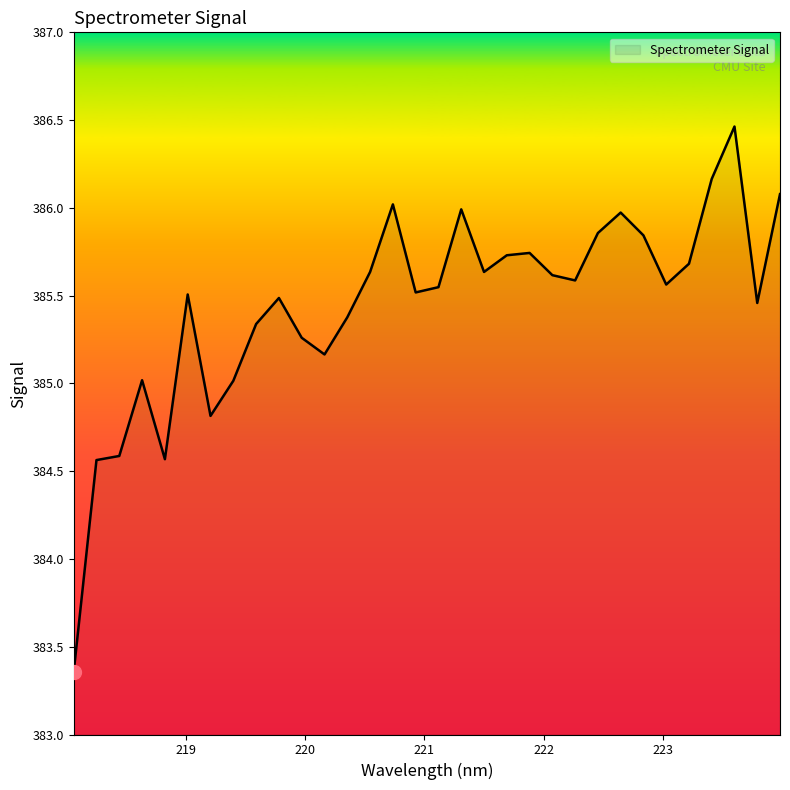

What is the difference between the maximum and minimum values?

3.1